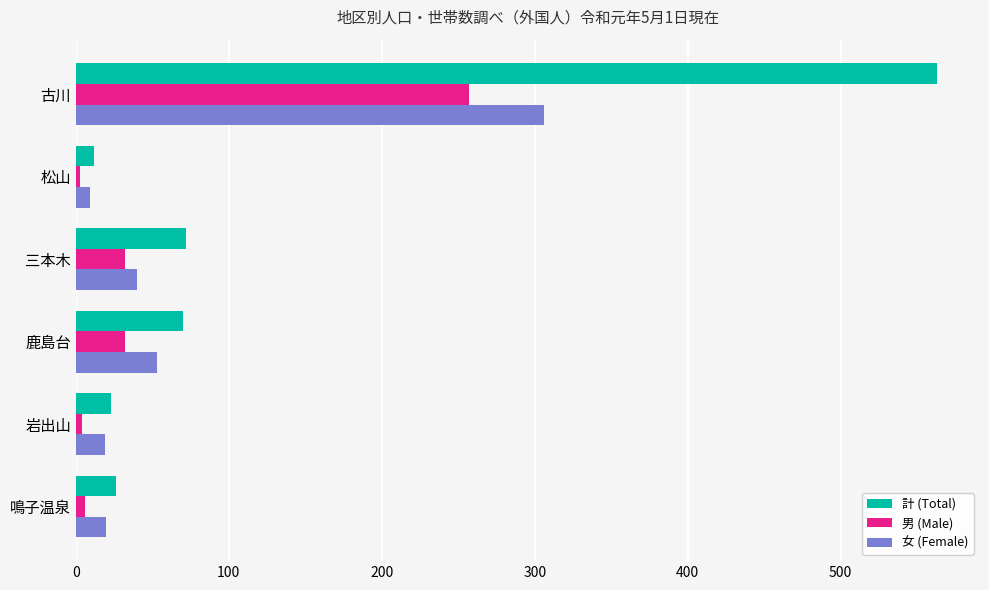

What is the sum of all 計 (Total) values?

766